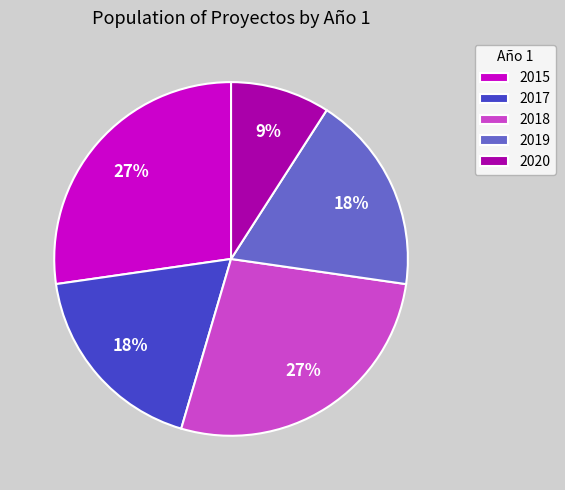

To the nearest percent, what is the combined percentage of 2017 and 2020?

27%